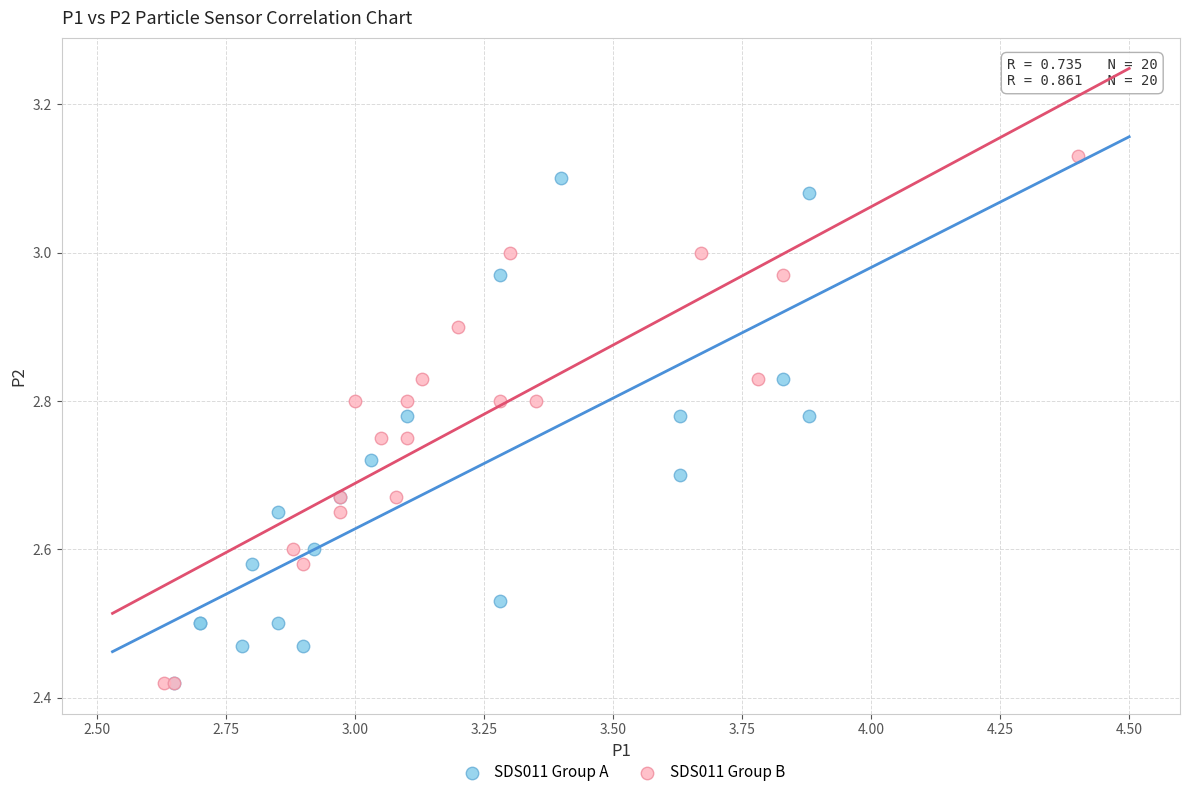

Which series has the largest Y range (max minus min)?

SDS011 Group B